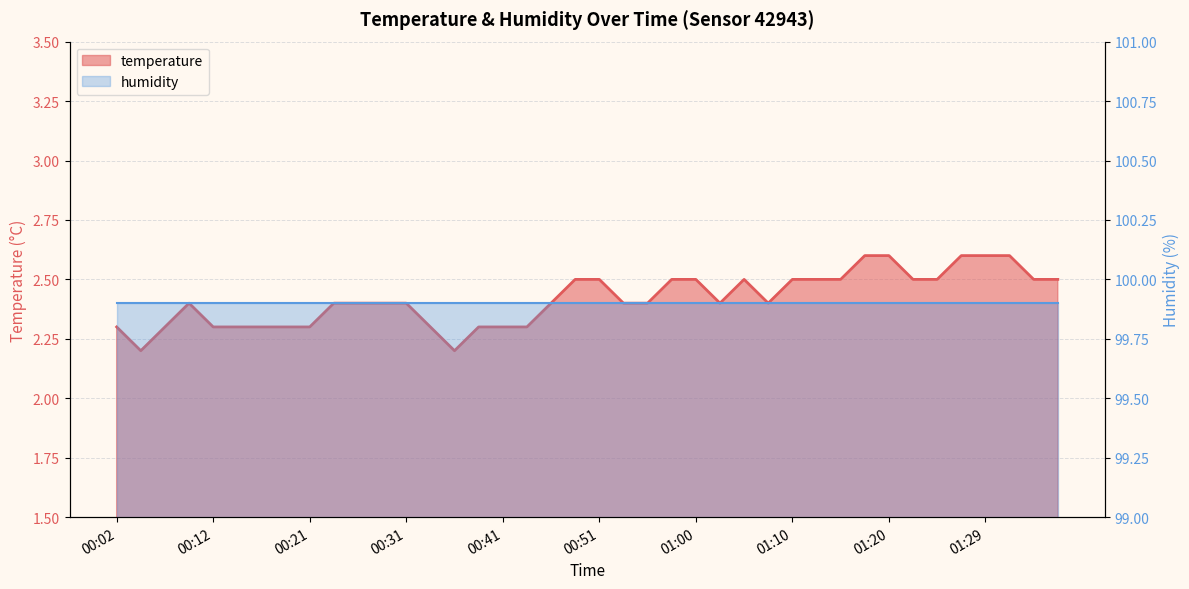

Approximately how many times larger is the value at 00:48 compared to 01:12?

1.0